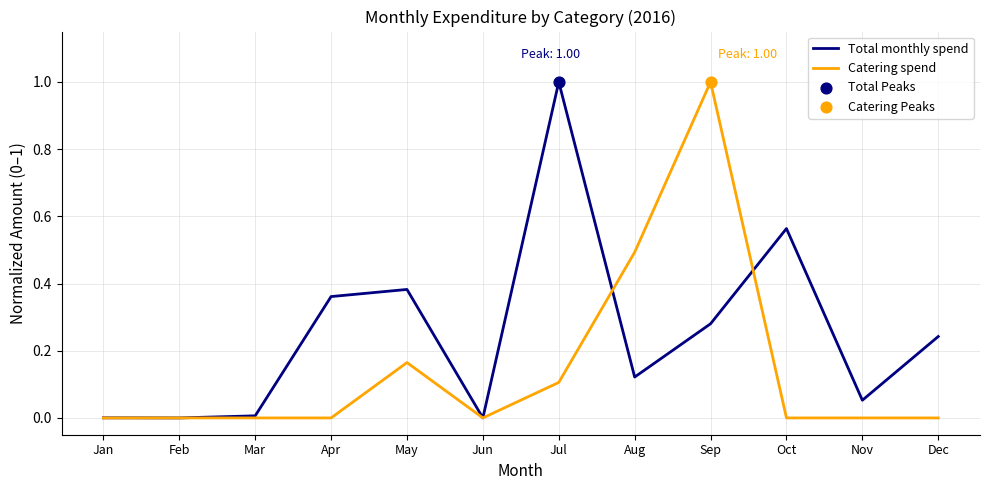

At which category is the sum across all series the highest?

Sep